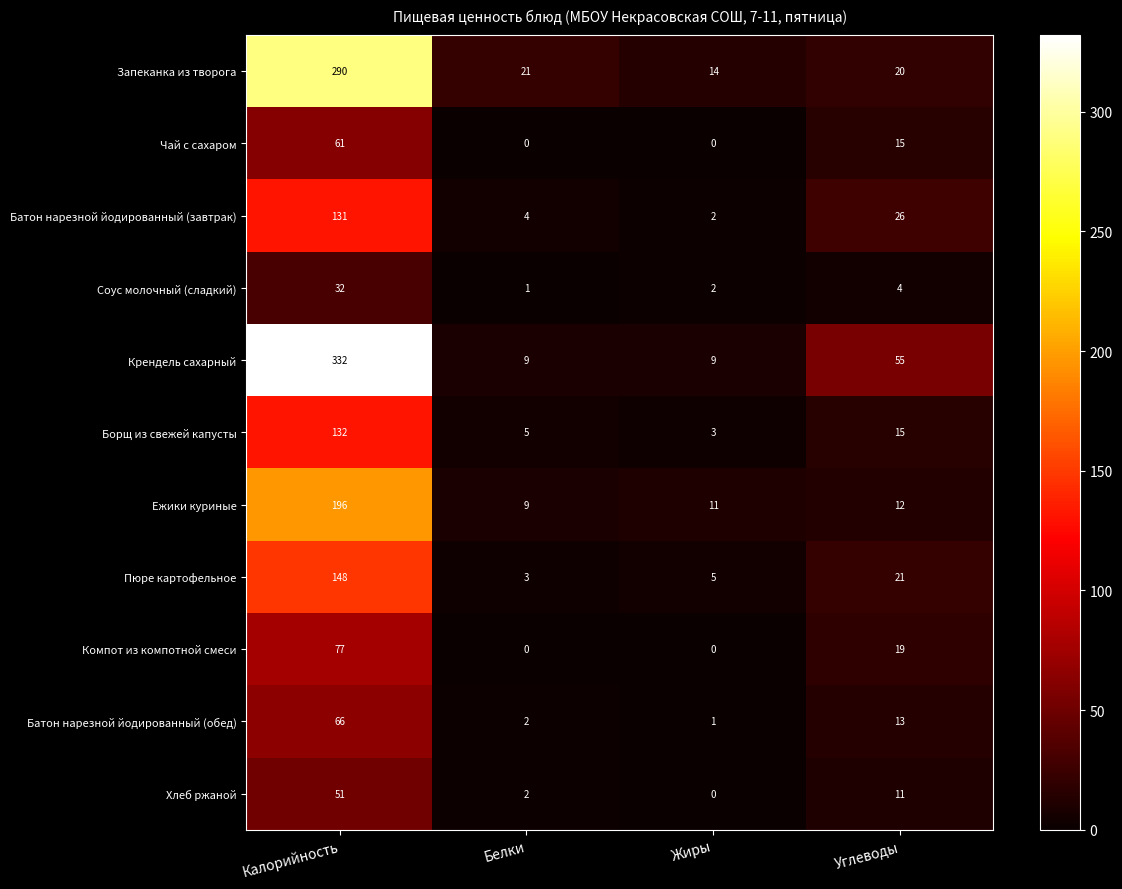

Which series has the largest total across all categories?

Крендель сахарный